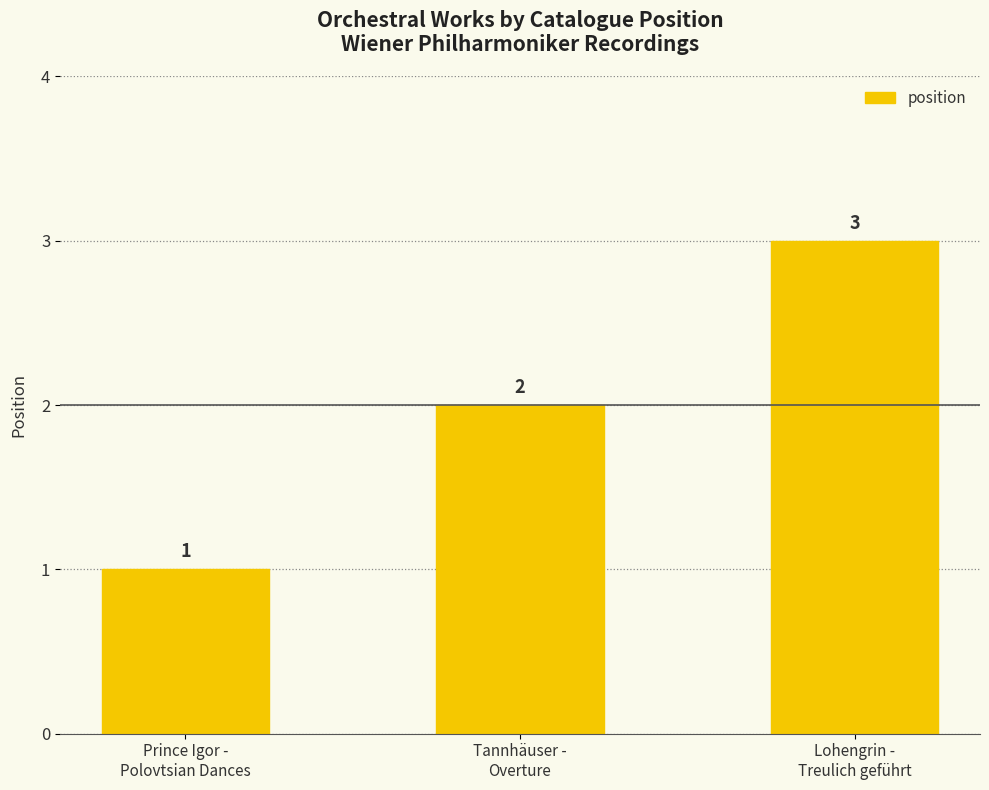

What is the value of the 1st bar from the left?

1